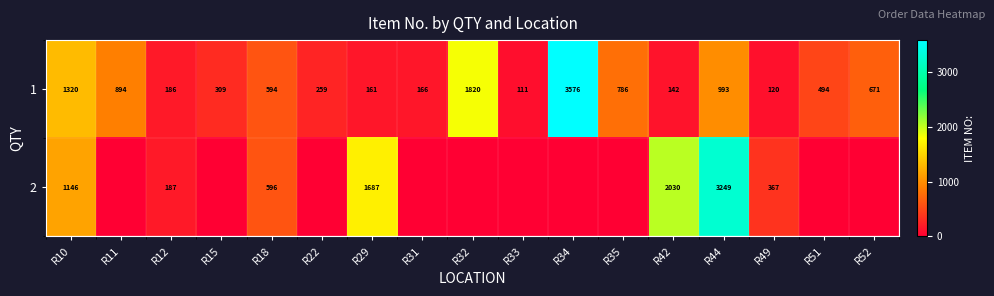

Where is 1 nearest to the value 1843?

R32